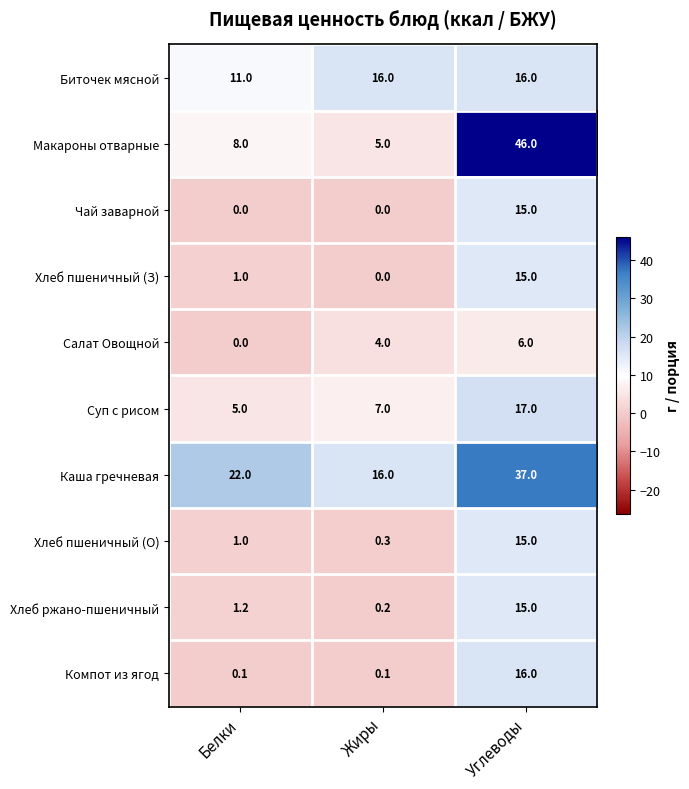

At which category is the sum across all series the highest?

Углеводы